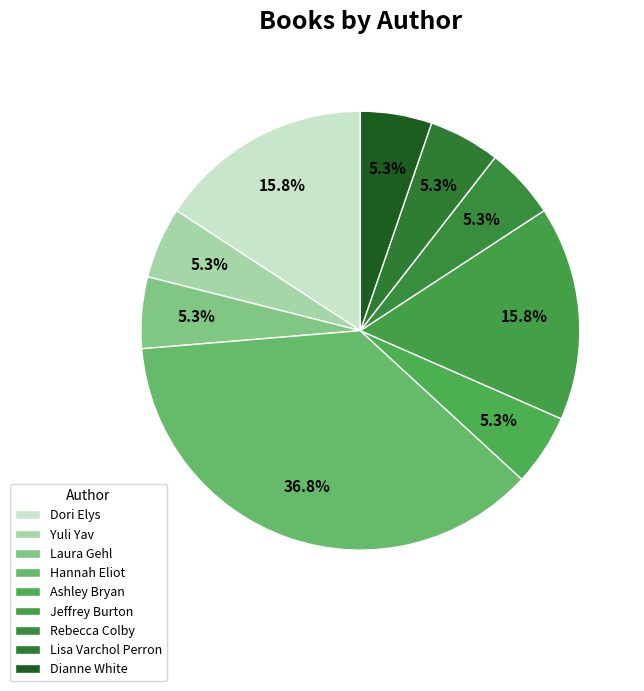

Count the number of slices in the pie.

9